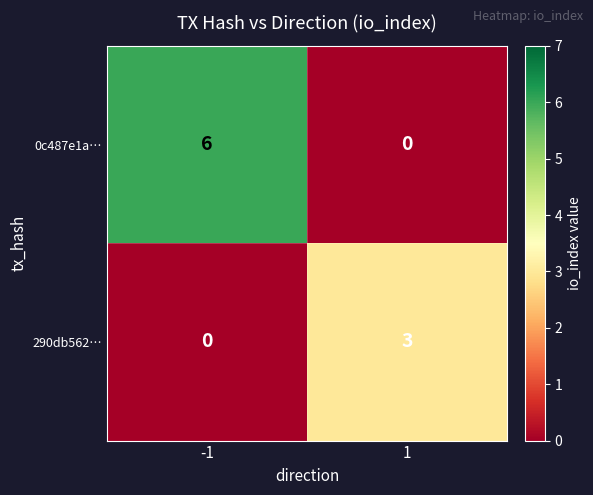

Read the 0c487e1a… value at -1.

6